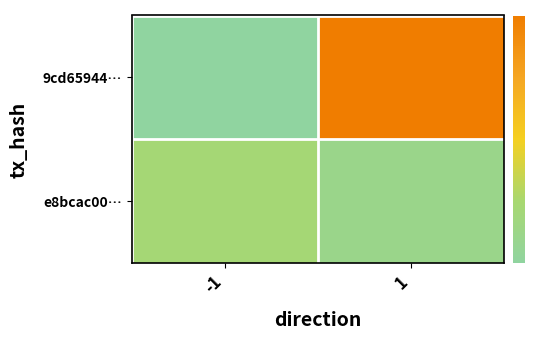

What is the smallest value displayed?

-1